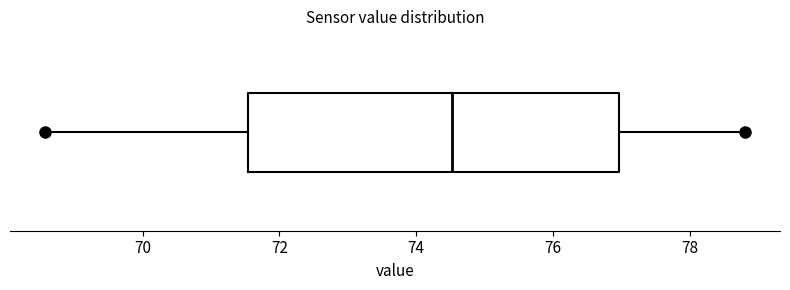

Where is the right edge of the box on the x-axis? The values are not printed on the chart, so give them approximately, as read against the axis.

77.0